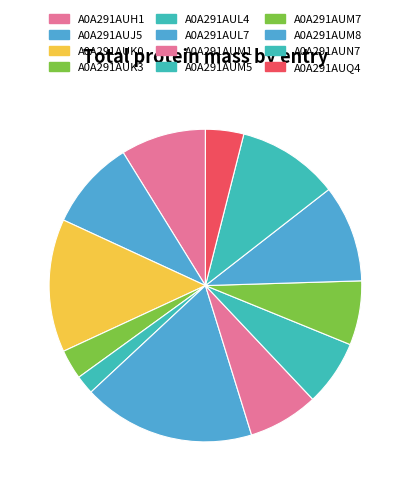

How many slices are in this pie chart?

12